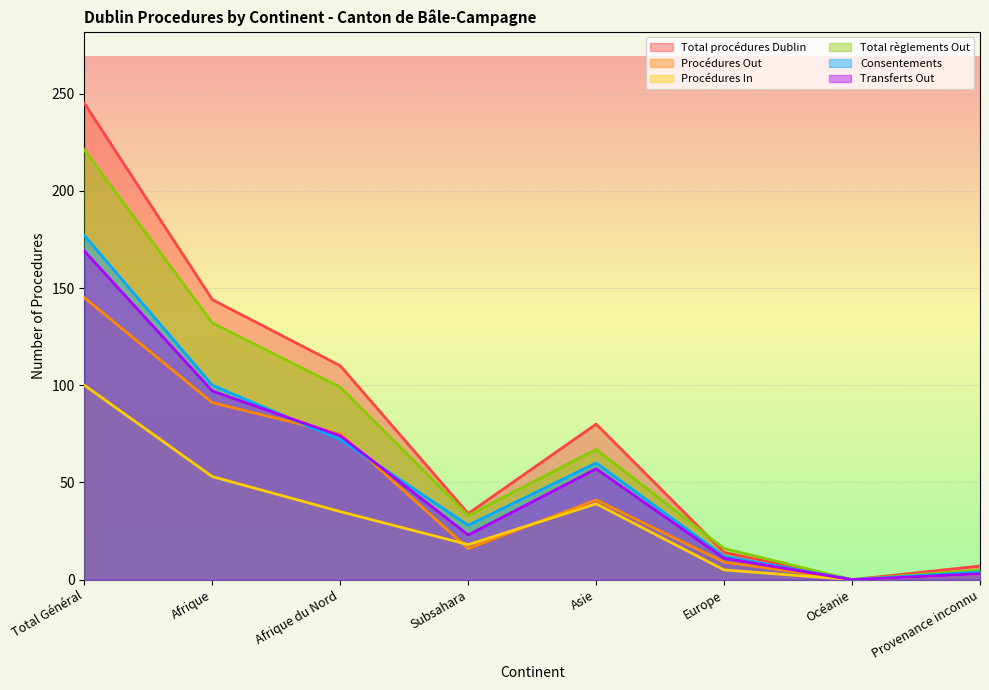

The Total règlements Out series shows 0 at Océanie. True or false?

True